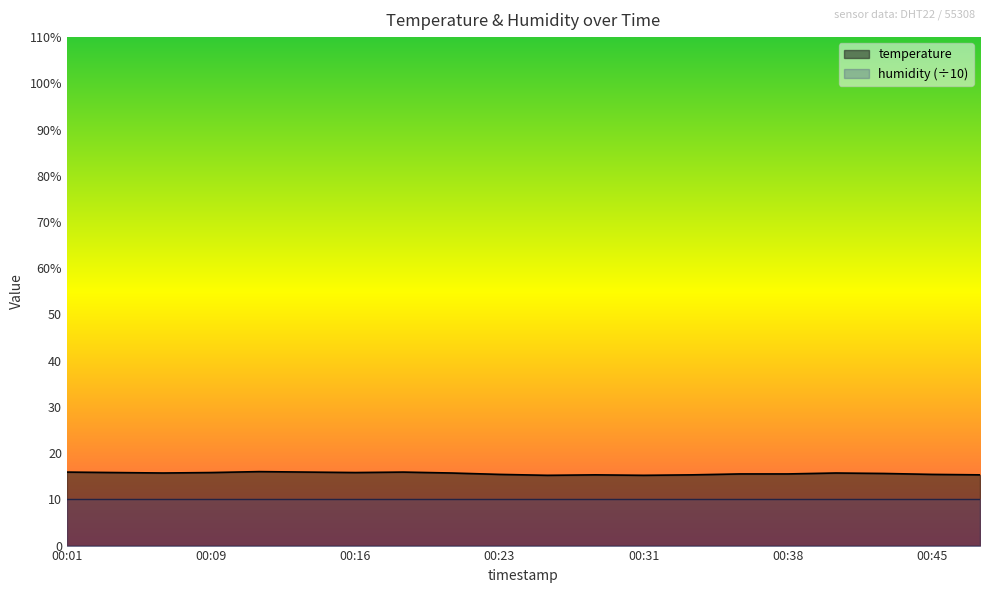

The chart shows a value of 15.8 at 2022-07-06T00:04:14. True or false?

True